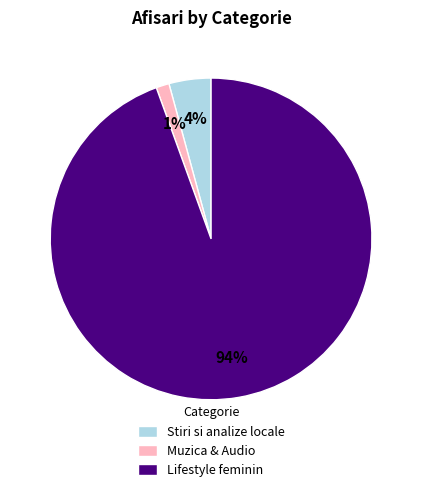

Between Stiri si analize locale and Lifestyle feminin, which is larger?

Lifestyle feminin